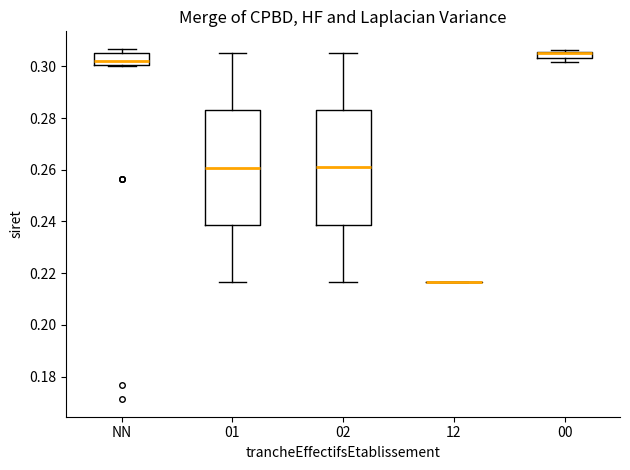

Where is the lower edge of the box for 01 on the y-axis? The values are not printed on the chart, so give them approximately, as read against the axis.

0.238